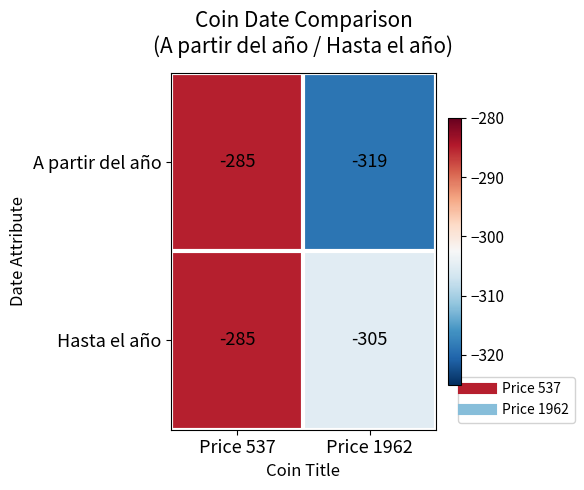

Rank the series at Price 1962 from lowest to highest value.

A partir del año, Hasta el año